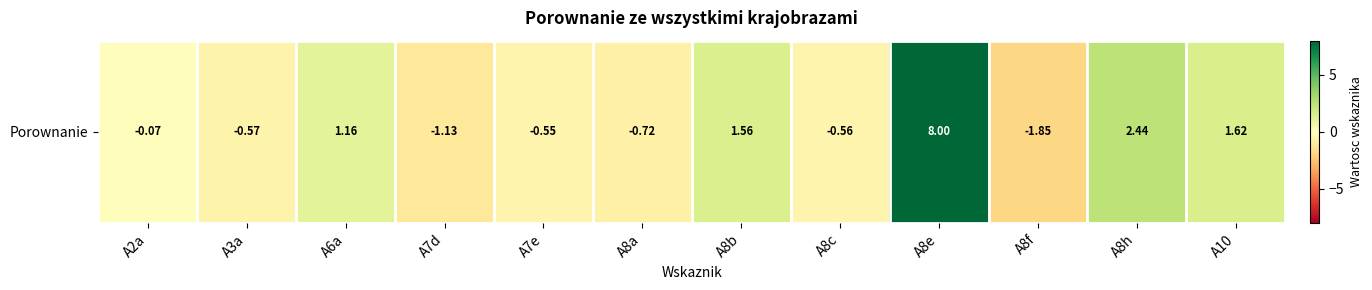

What is the difference between the second highest and second lowest values?

3.6